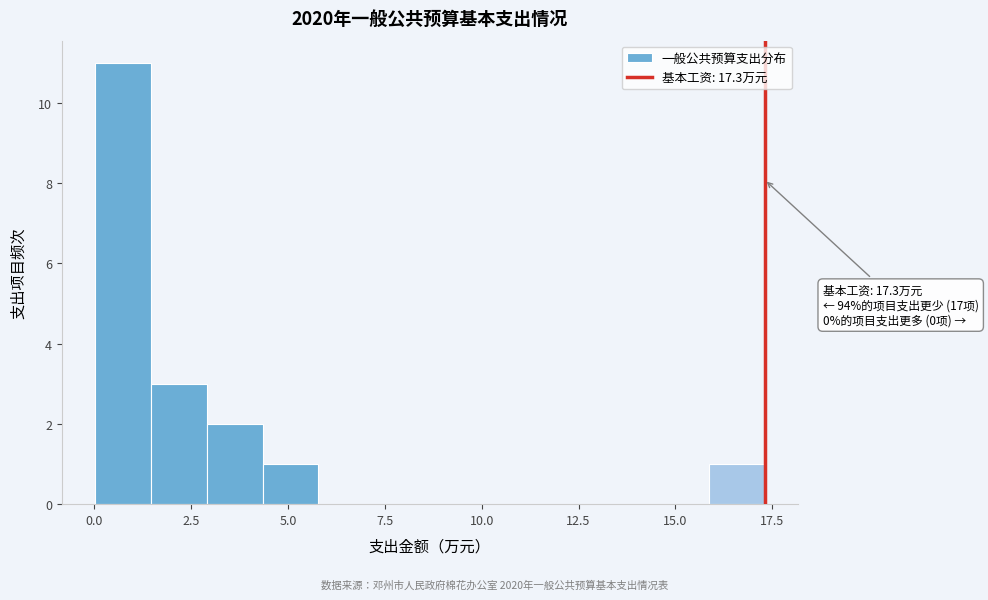

Around what value on the x-axis is the tallest bar? Give the approximate position of its centre, as read against the axis.

0.5